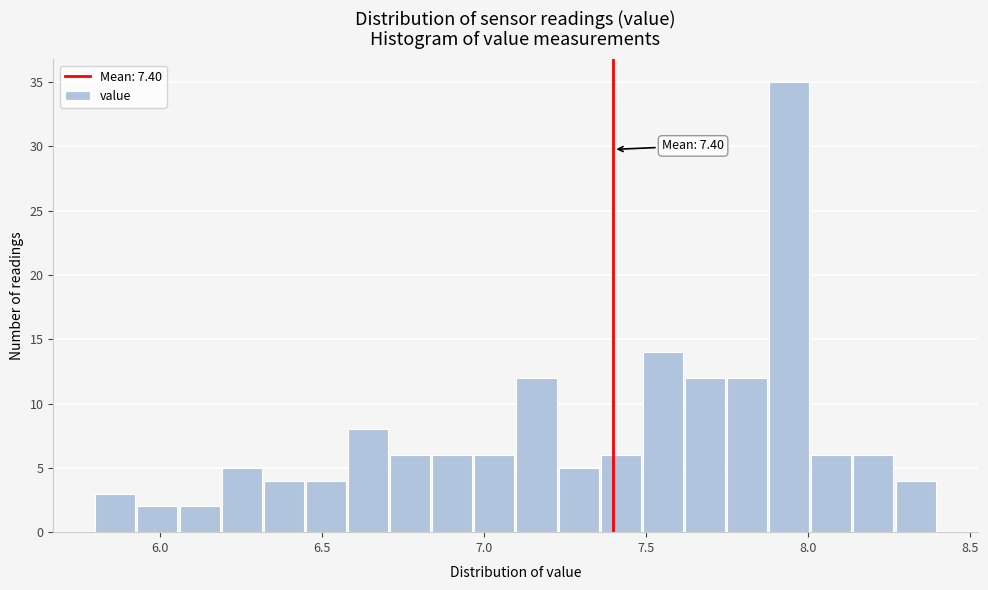

Around what value on the x-axis is the tallest bar? Give the approximate position of its centre, as read against the axis.

7.95